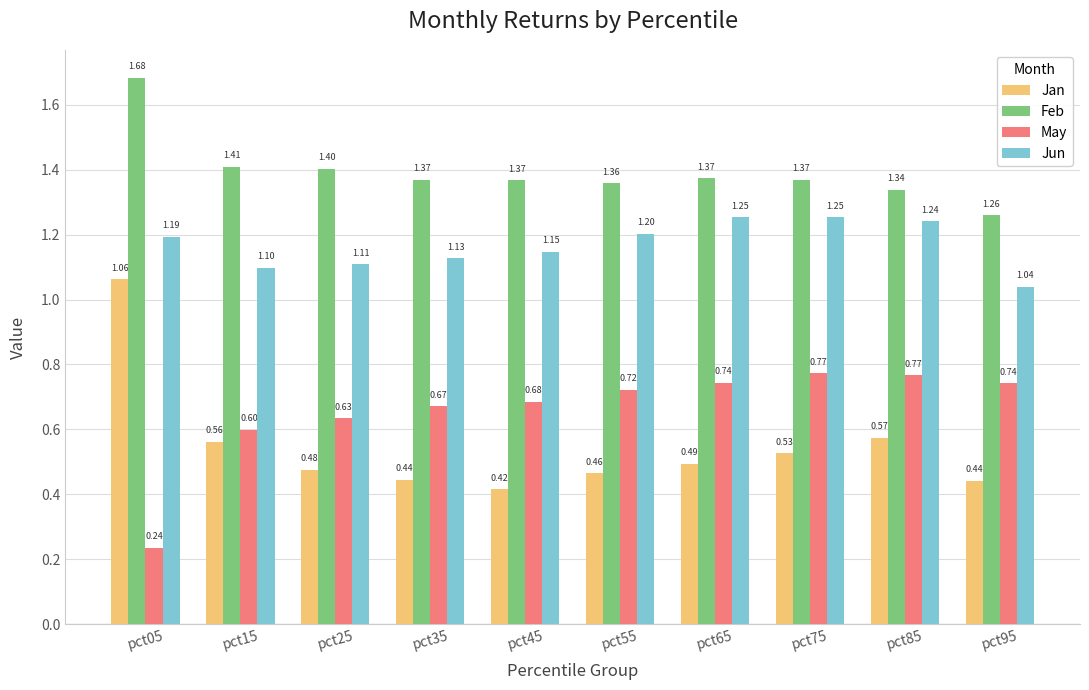

At how many categories does at least one series exceed 0?

10